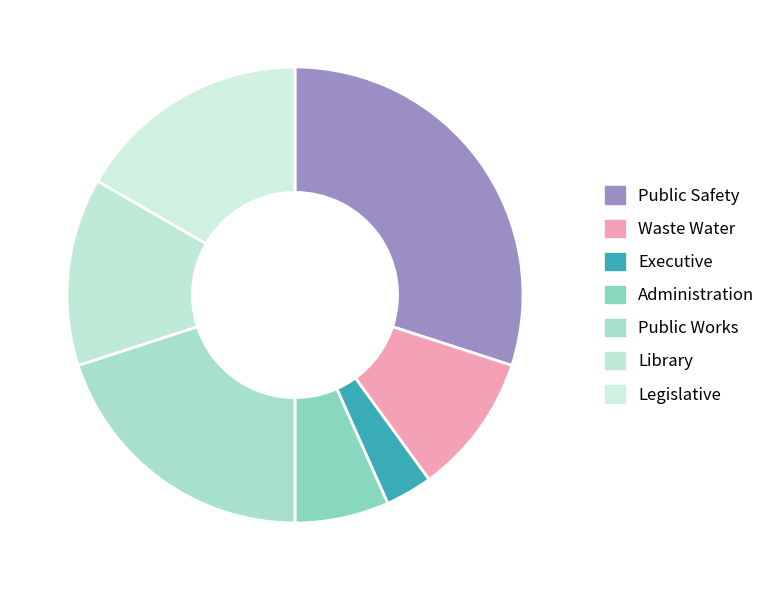

Which slice is the largest?

Public Safety